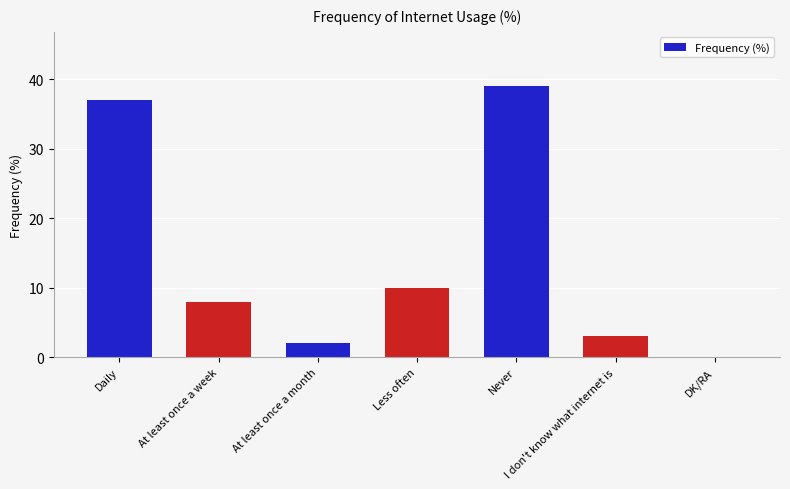

Where is the data nearest to the value 19?

Less often